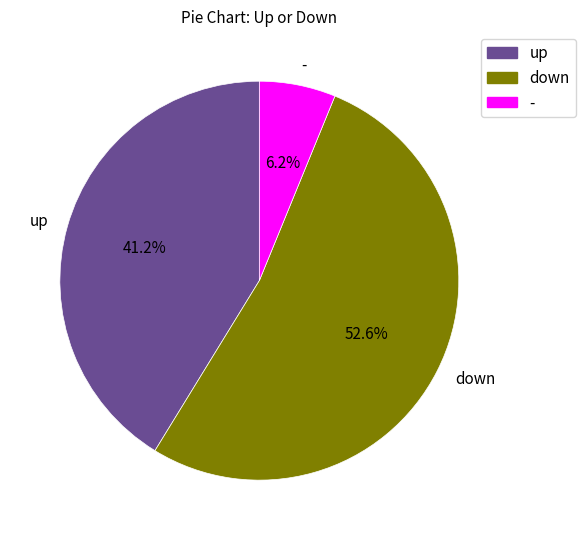

What percentage is NOT represented by up?

58.8%